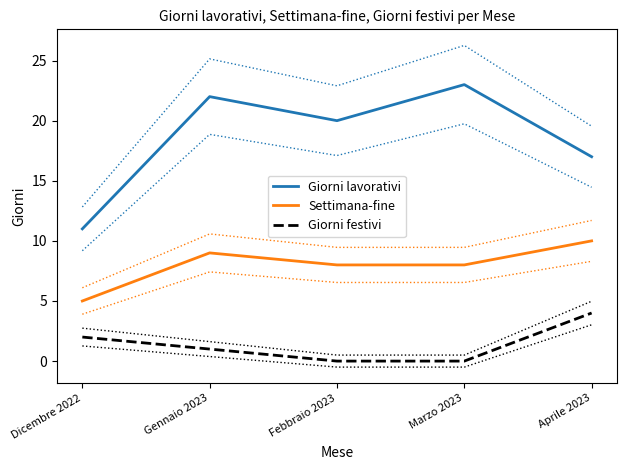

What is the maximum value shown in the chart?

23